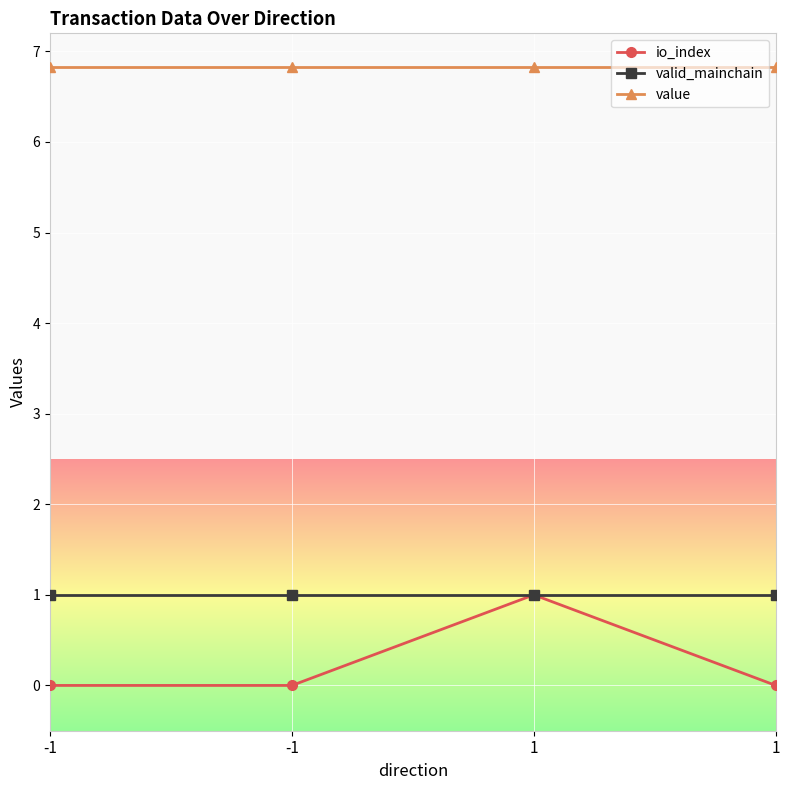

Does the chart have visible grid lines?

Yes